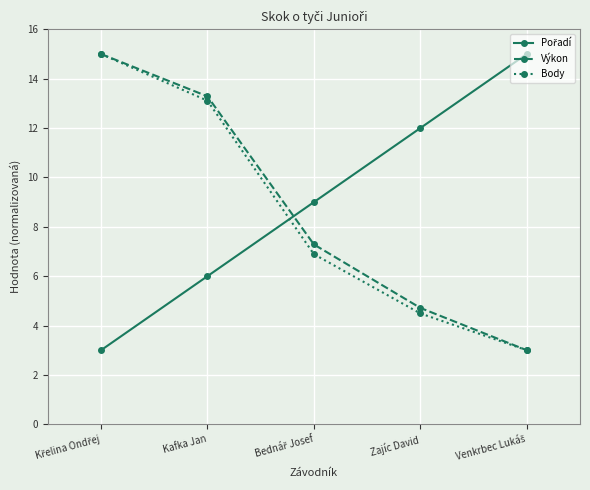

Does the chart display data point markers on the line(s)?

Yes